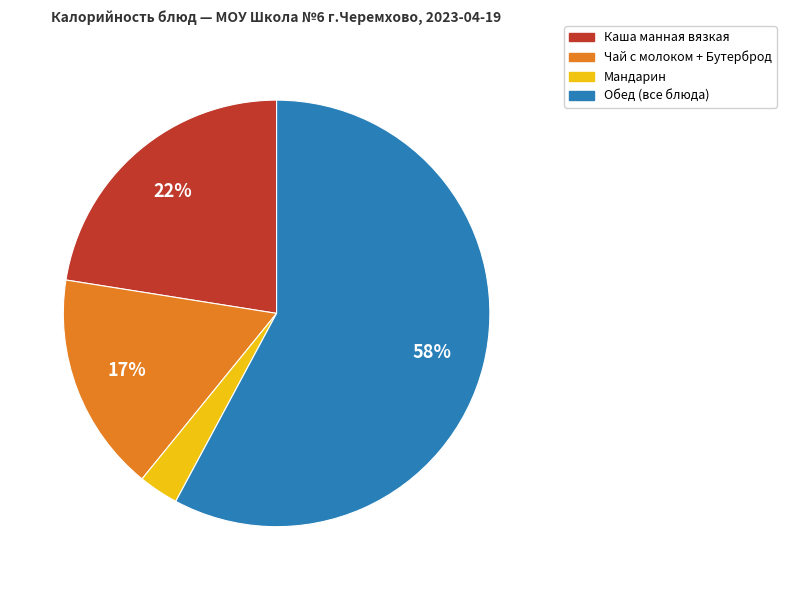

Is there any slice that represents more than half of the pie?

Yes